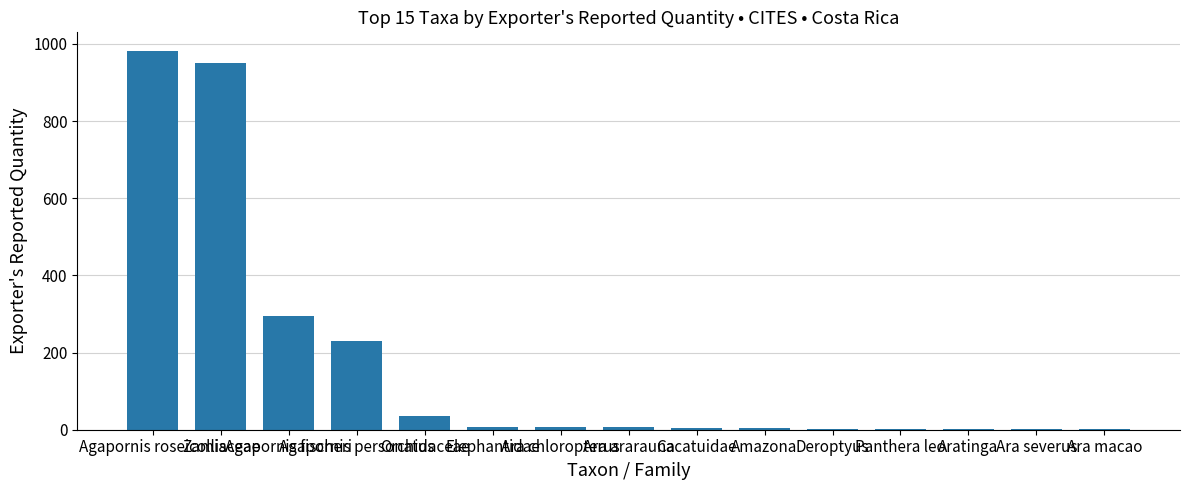

What is the maximum value shown in the chart?

981